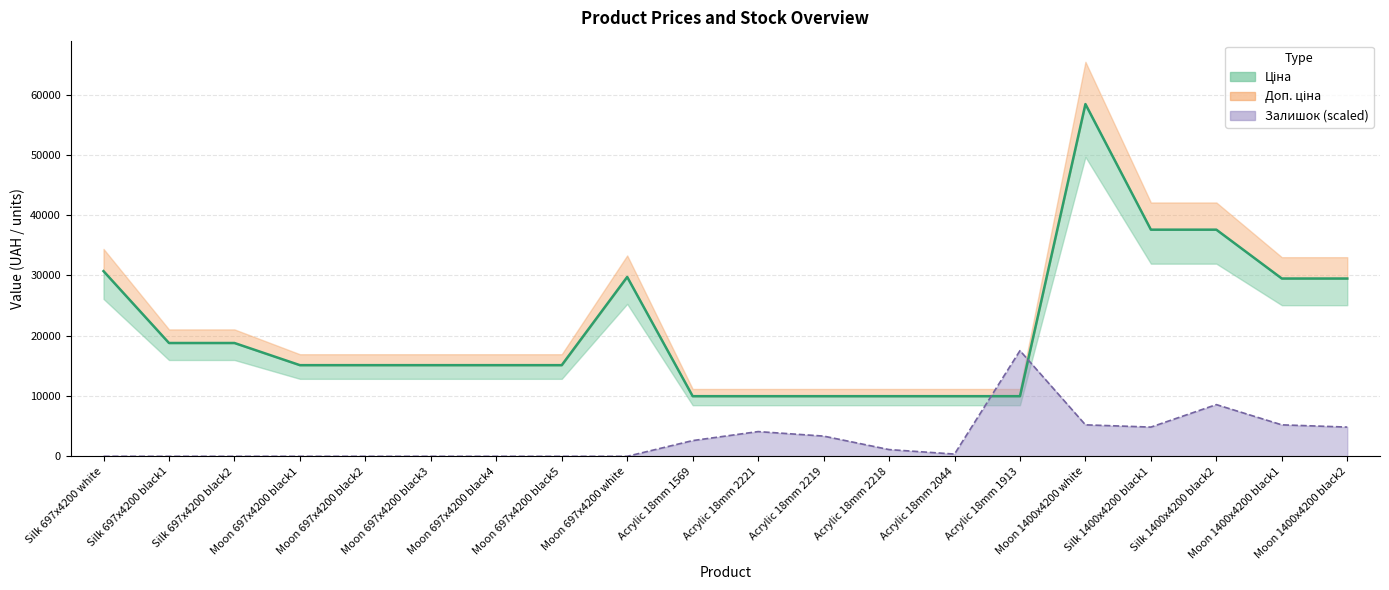

Where is the first local maximum for Ціна?

Moon 697x4200 white